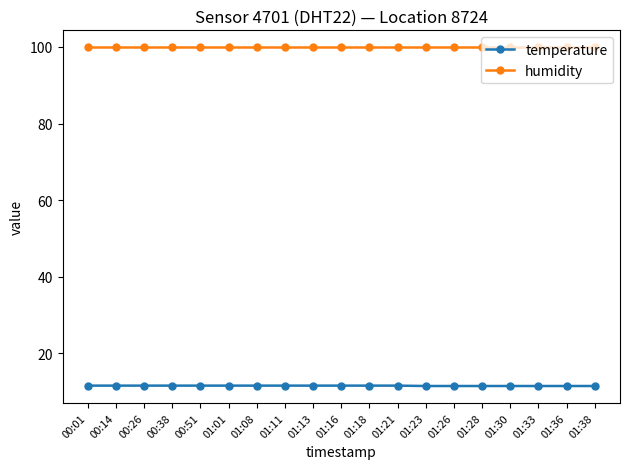

What is the total value across all series at 01:13?

111.5